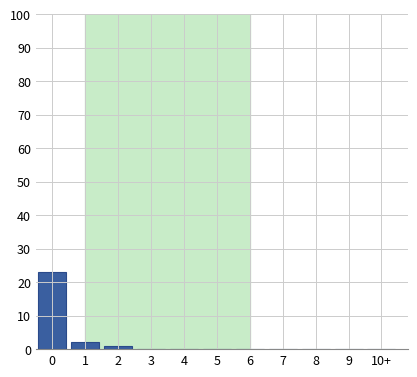

Reading left to right, list all the values displayed in this chart.

0=23	1=2	2=1	3=0	4=0	5=0	6=0	7=0	8=0	9=0	10+=0